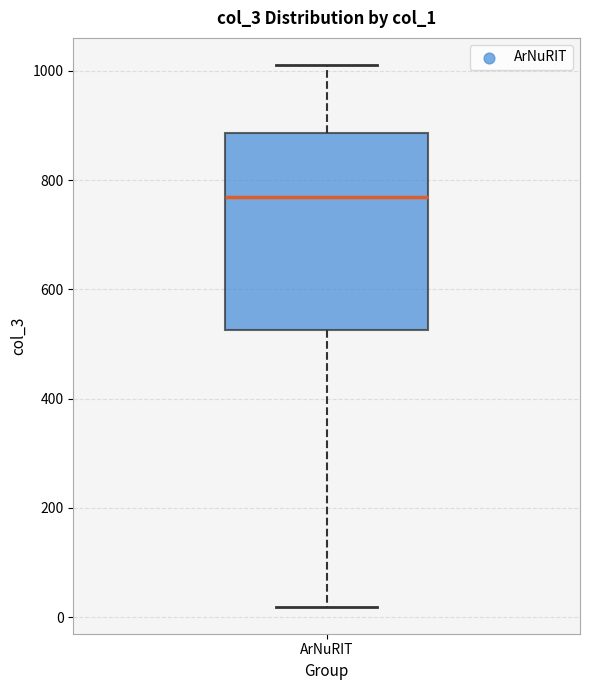

Where is the upper edge of the box for ArNuRIT on the y-axis? The values are not printed on the chart, so give them approximately, as read against the axis.

880